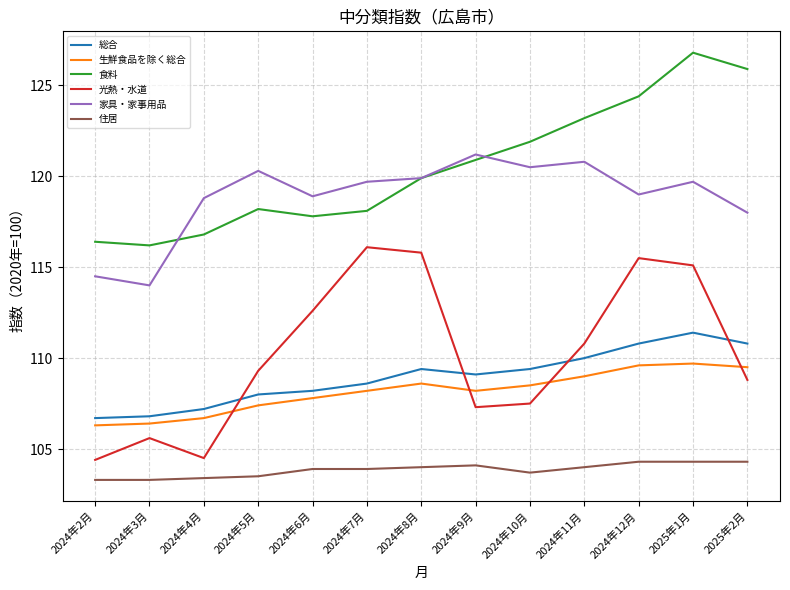

Which series has the largest total across all categories?

食料